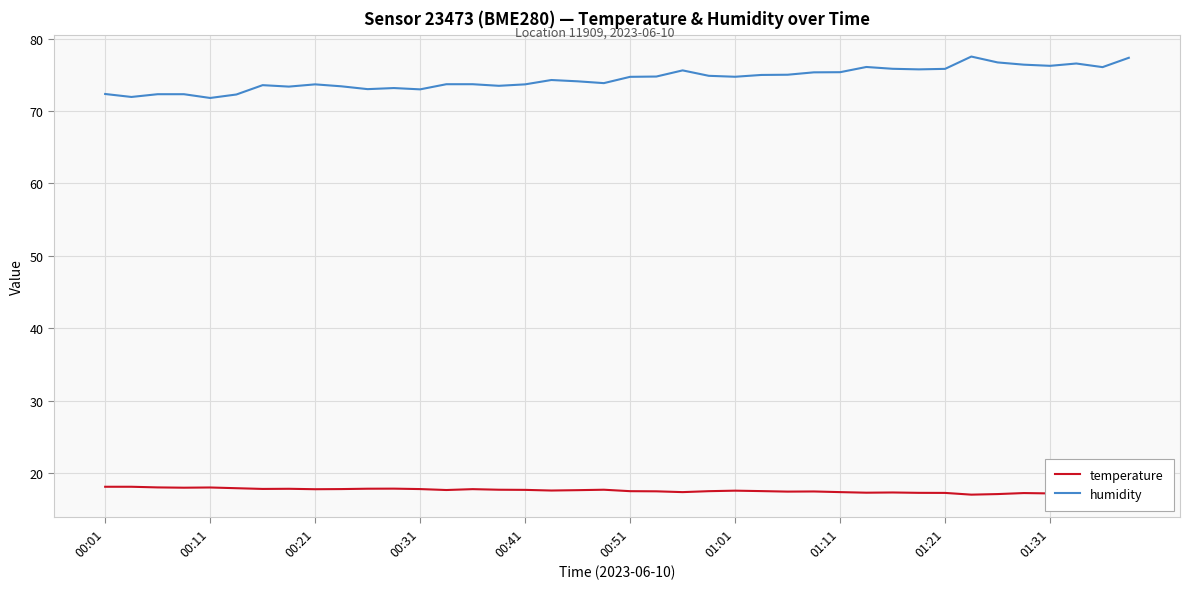

Reading left to right, extract all data points from this chart.

temperature: 18.1	18.1	18.0	18.0	18.0	17.9	17.8	17.8	17.8	17.8	17.8	17.8	17.8	17.6	17.8	17.7	17.7	17.6	17.6	17.7	17.5	17.5	17.4	17.5	17.6	17.5	17.4	17.4	17.4	17.3	17.3	17.3	17.2	17.0	17.1	17.2	17.2	17.1	17.2	16.9
humidity: 72.3	71.9	72.3	72.3	71.8	72.3	73.6	73.4	73.7	73.4	73.0	73.2	73.0	73.7	73.7	73.5	73.7	74.3	74.1	73.8	74.7	74.8	75.6	74.9	74.7	75.0	75.0	75.3	75.4	76.1	75.8	75.8	75.8	77.5	76.7	76.4	76.2	76.6	76.1	77.3